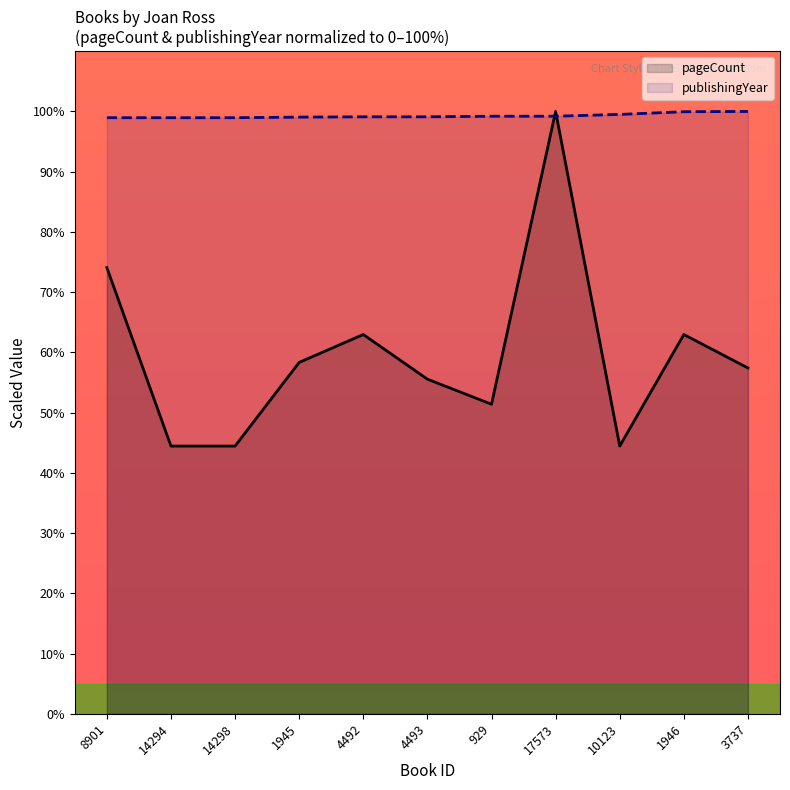

True or false: pageCount and publishingYear intersect in this chart.

True